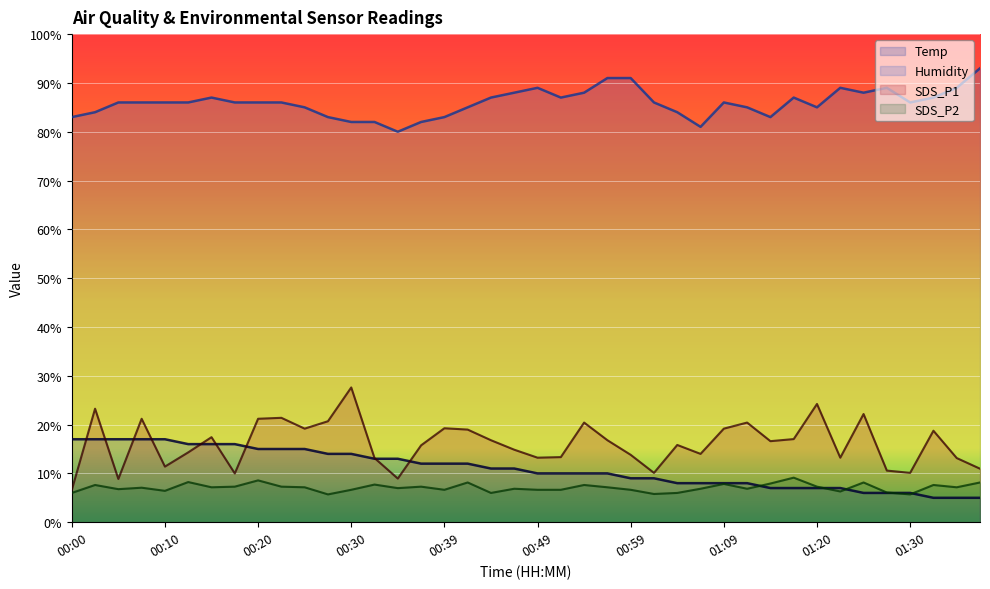

What is the difference between the second highest and second lowest values in the Humidity series?

10.0